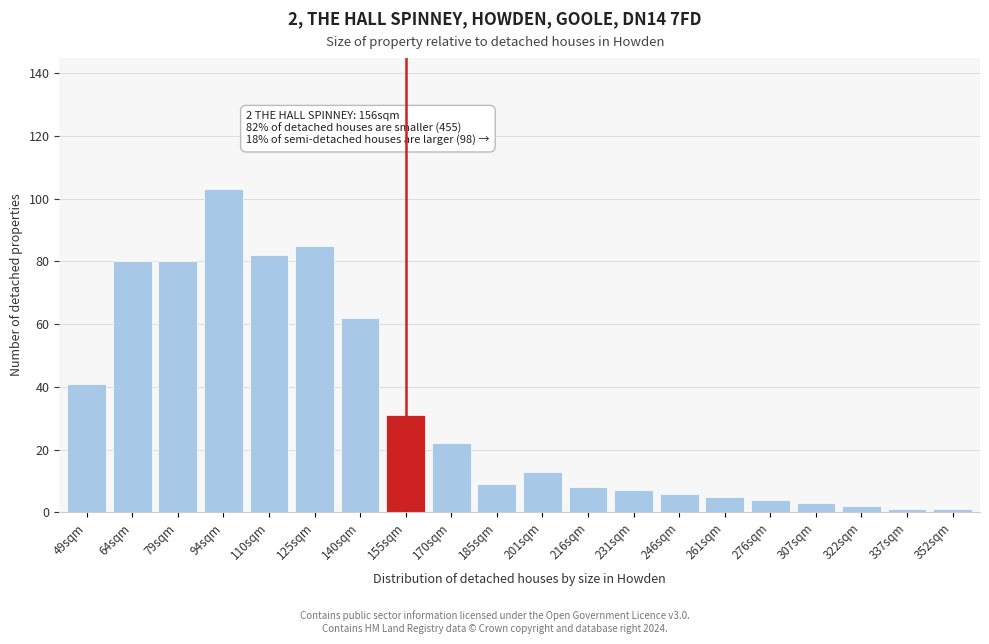

Reading left to right, extract all data points from this chart.

49sqm=41	64sqm=80	79sqm=80	94sqm=103	110sqm=82	125sqm=85	140sqm=62	155sqm=31	170sqm=22	185sqm=9	201sqm=13	216sqm=8	231sqm=7	246sqm=6	261sqm=5	276sqm=4	307sqm=3	322sqm=2	337sqm=1	352sqm=1